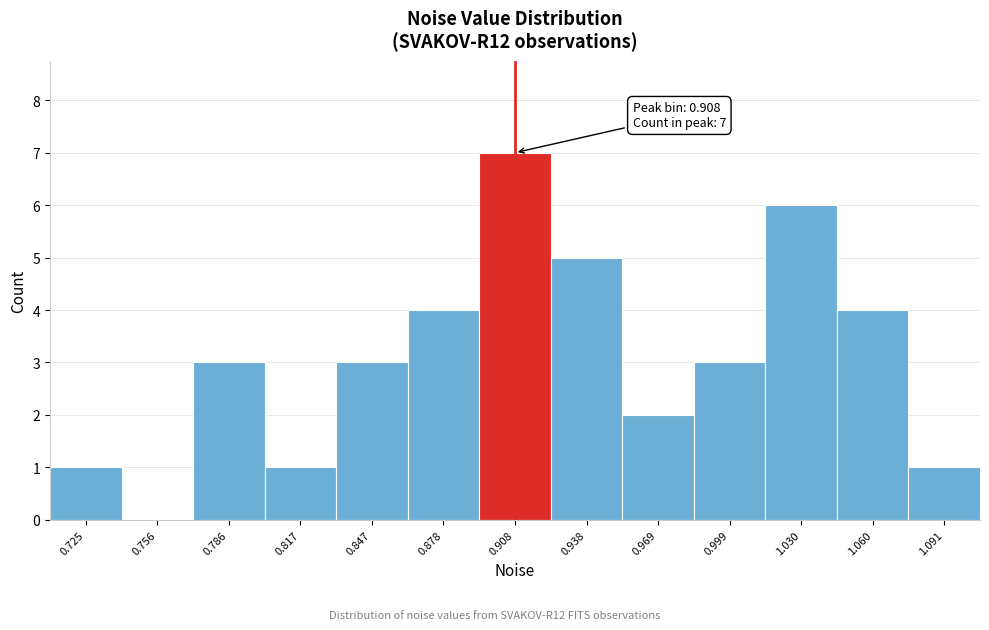

Over which range of the x-axis is the bar tallest?

0.895 to 0.925